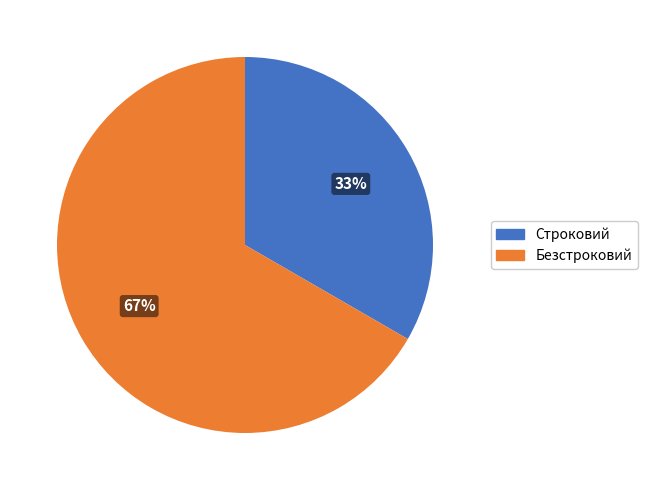

How many slices are in this pie chart?

2